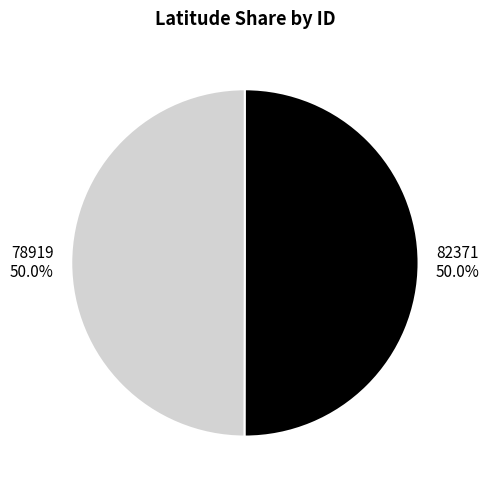

Is the sum of 78919 and 82371 greater than half?

Yes